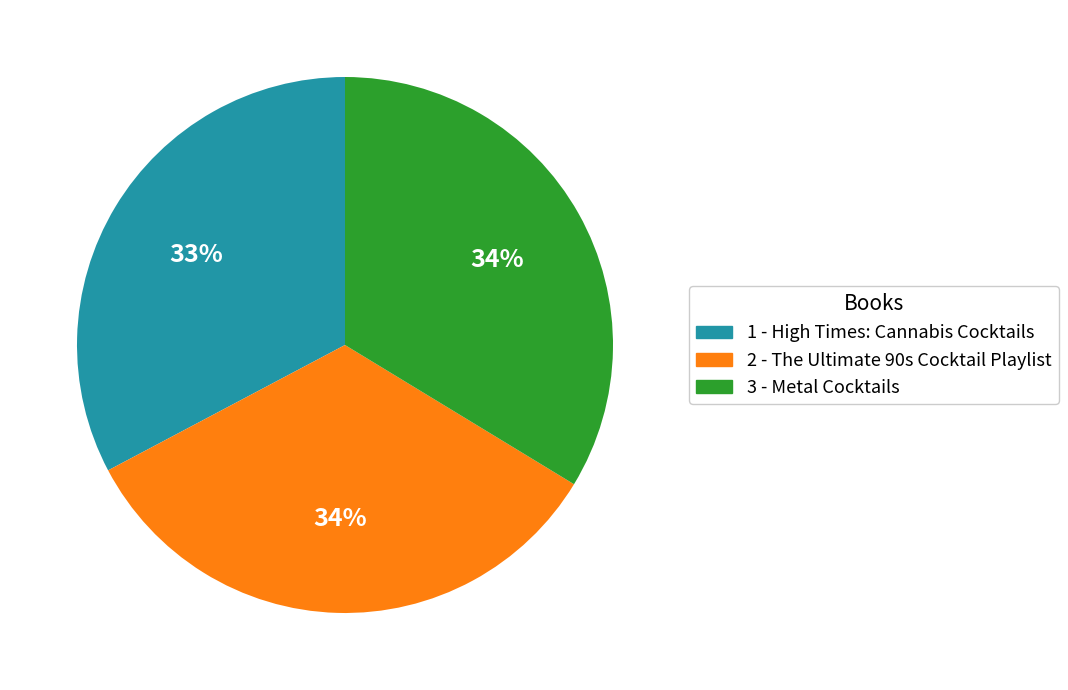

To the nearest percent, what percentage of the pie is 2 - The Ultimate 90s Cocktail Playlist?

34%